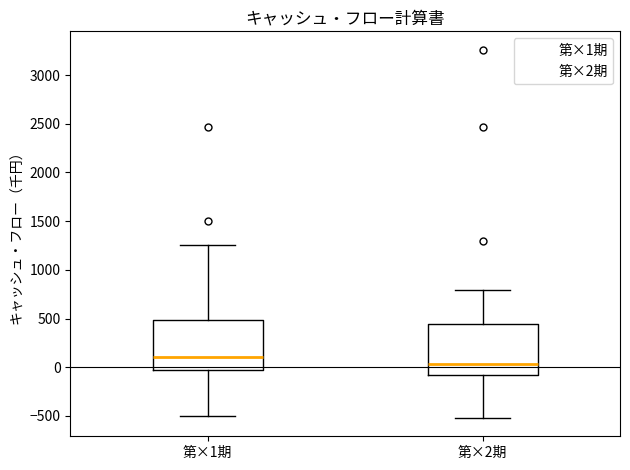

Which box has the lowest median line?

第×2期